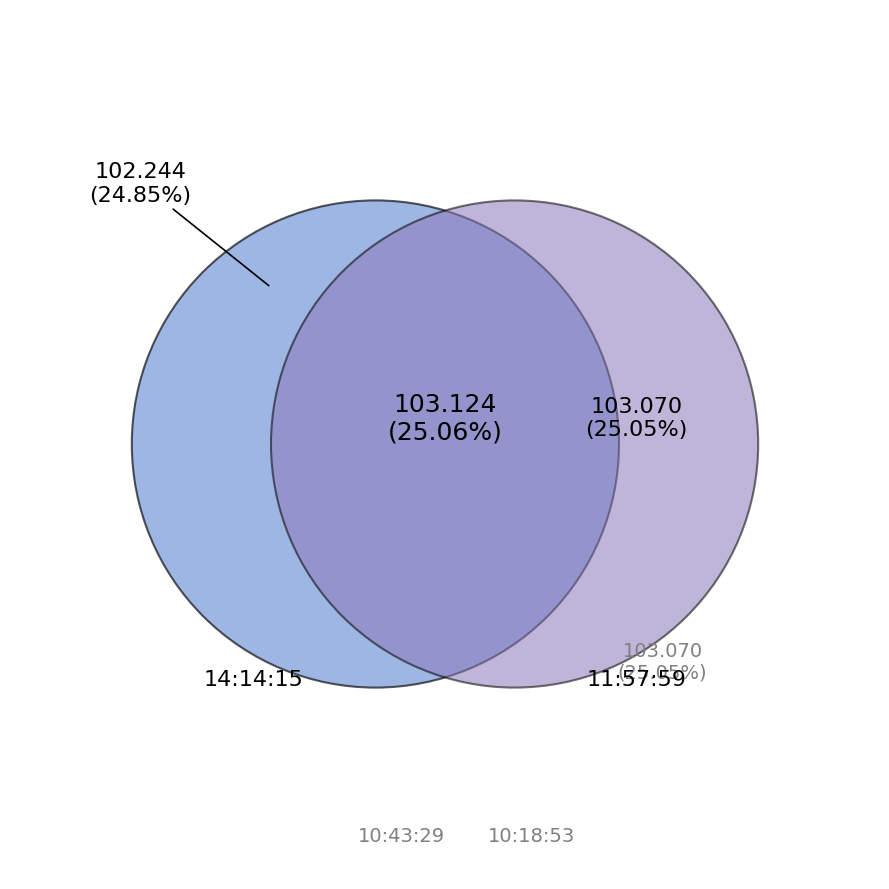

What percentage do 14:14:15 and 10:43:29 together represent?

49.9%